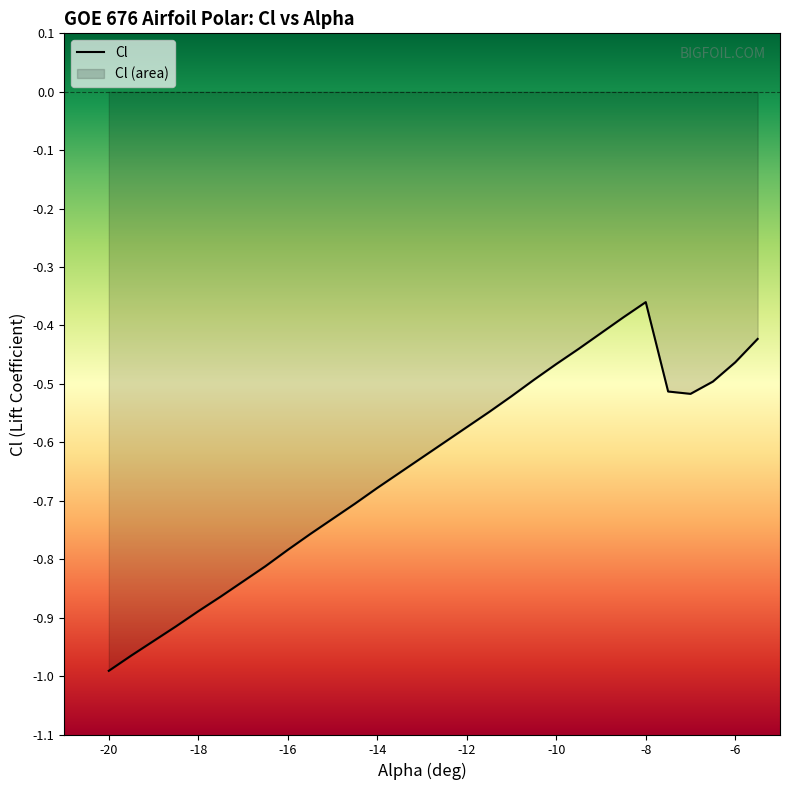

Which has a higher value, -14.5 or -7.5?

-7.5